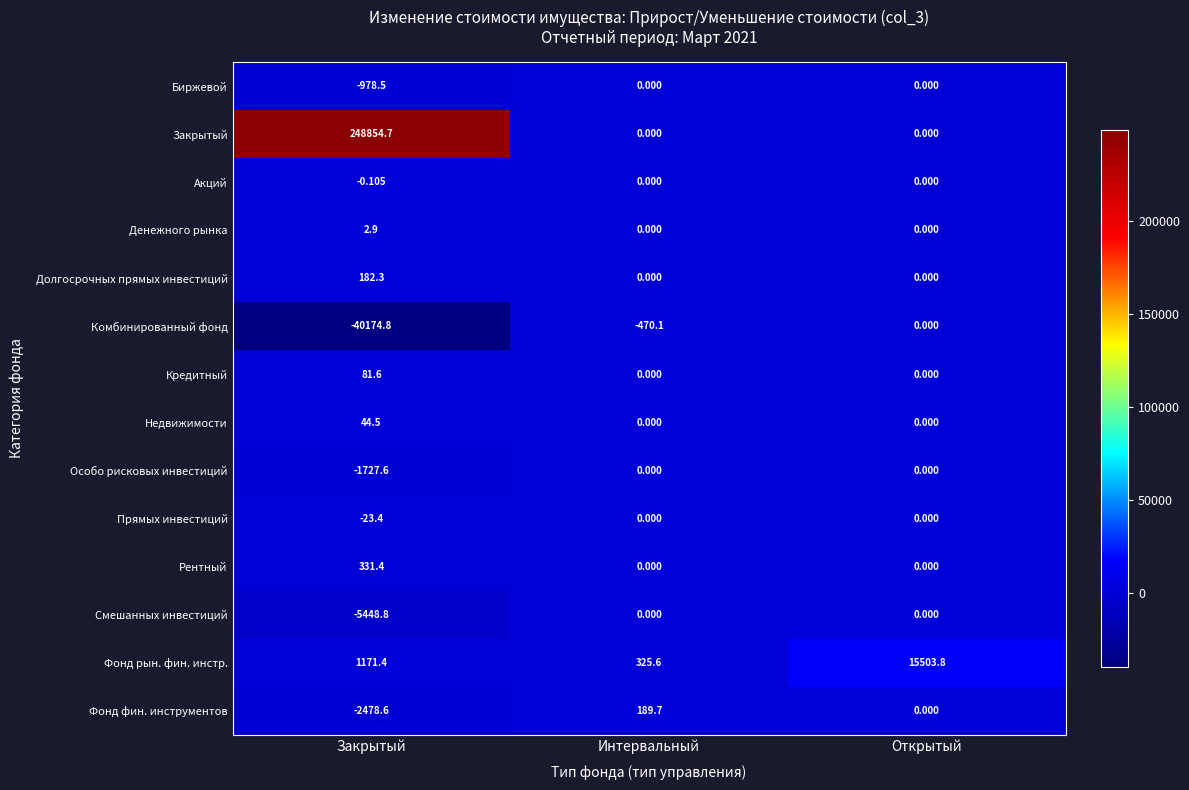

List the labels in order of Фонд фин. инструментов value, largest first.

Интервальный, Открытый, Закрытый